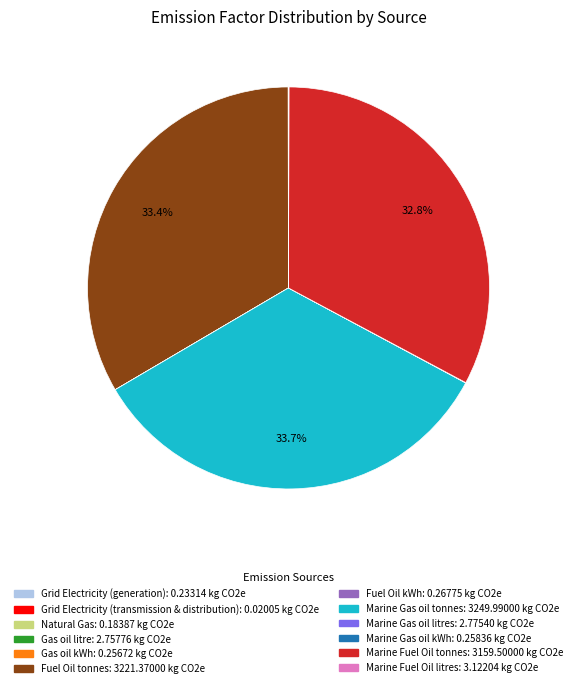

How much of the chart is everything except Fuel Oil tonnes?

66.6%